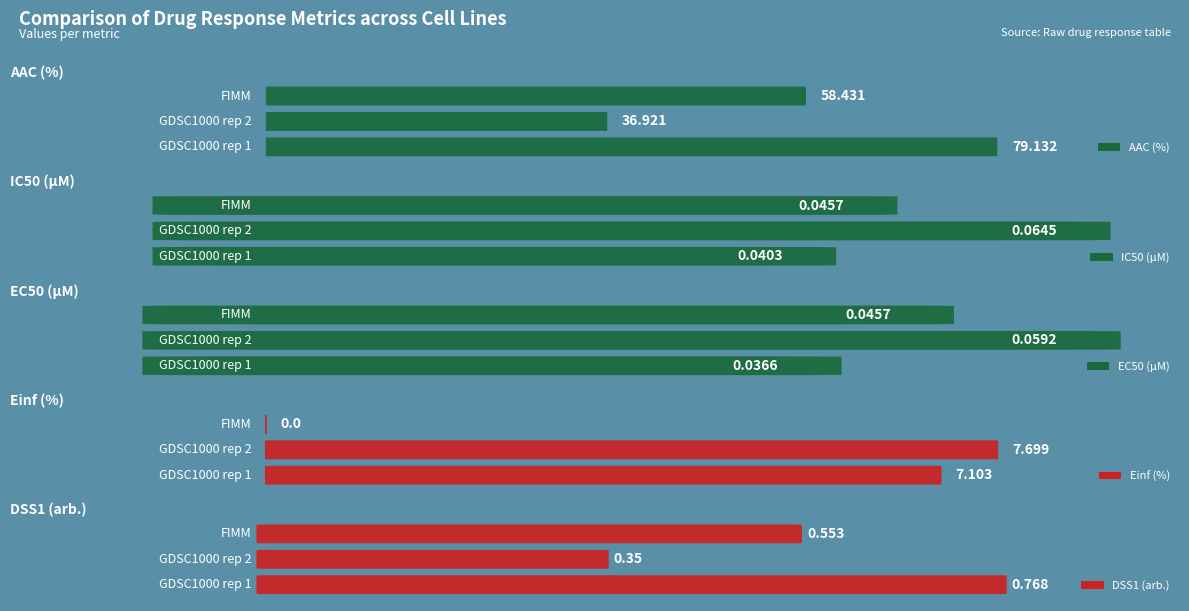

How many distinct data groups are displayed?

5